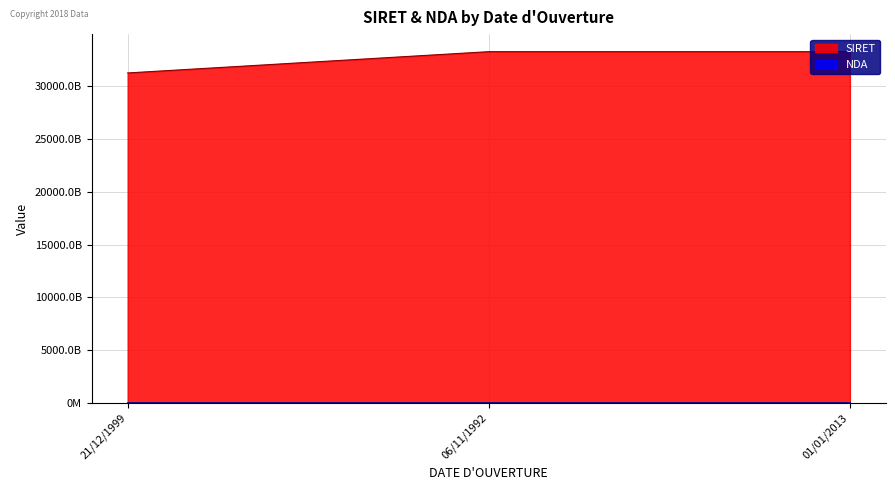

At which label is NDA closest to 32256827950138?

06/11/1992